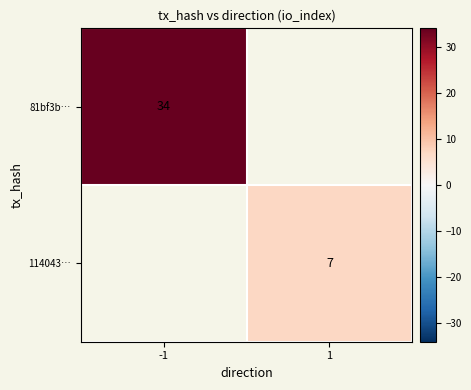

True or false: 114043… has a value of 3 at 1.

False